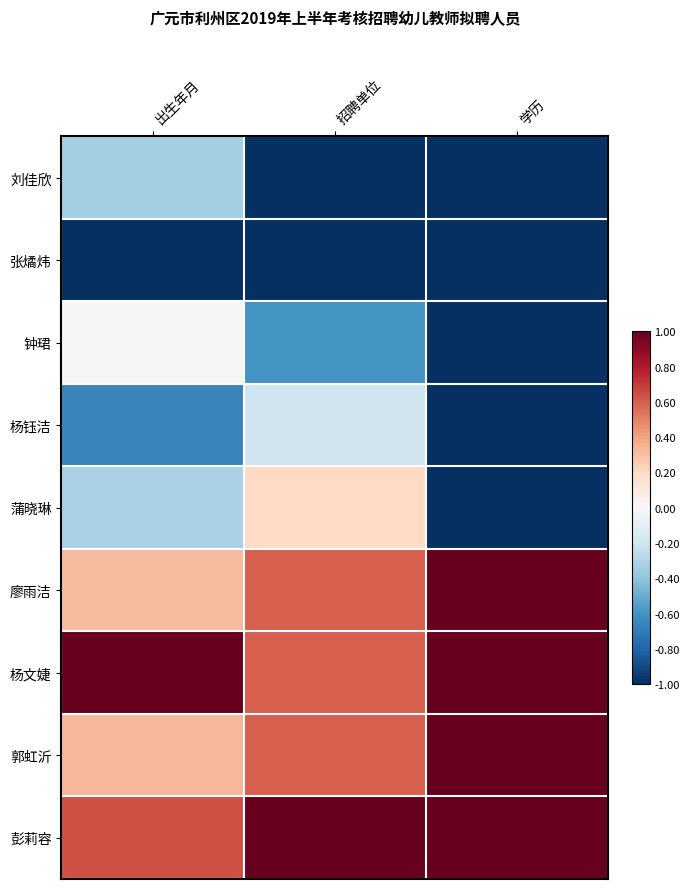

How many values in the 蒲晓琳 series are below 0?

2